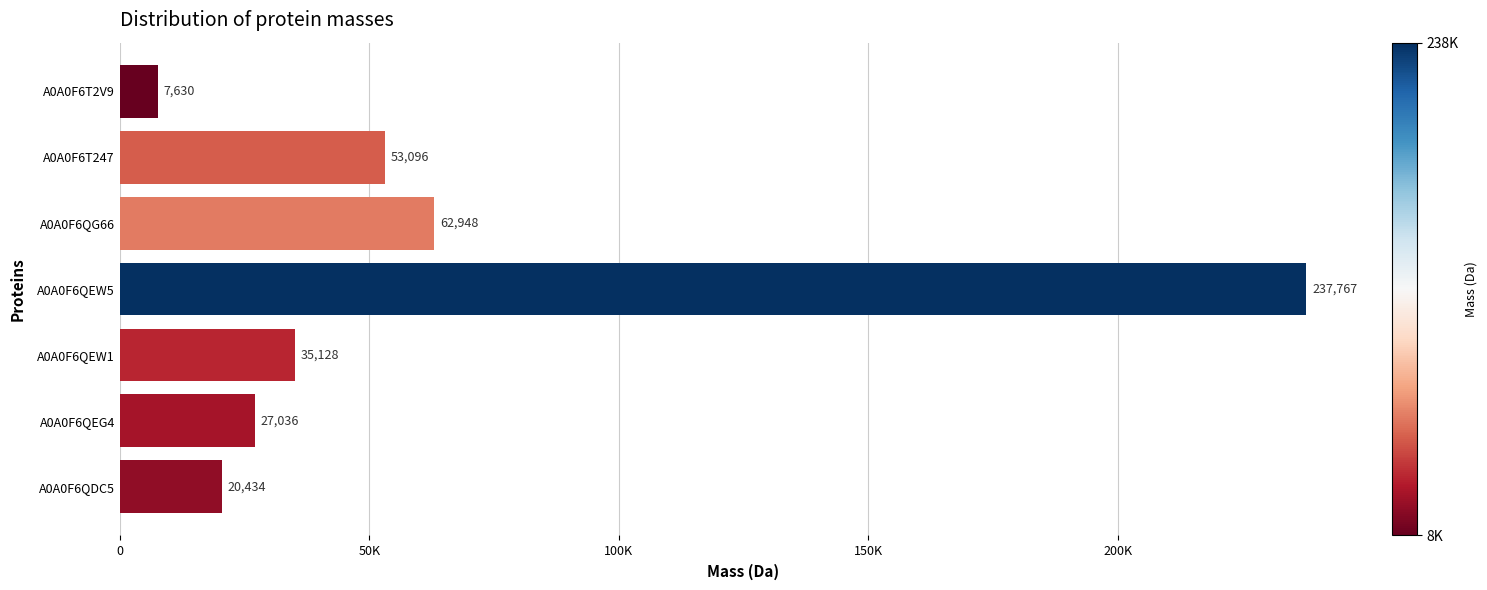

Are the bars horizontal?

Yes